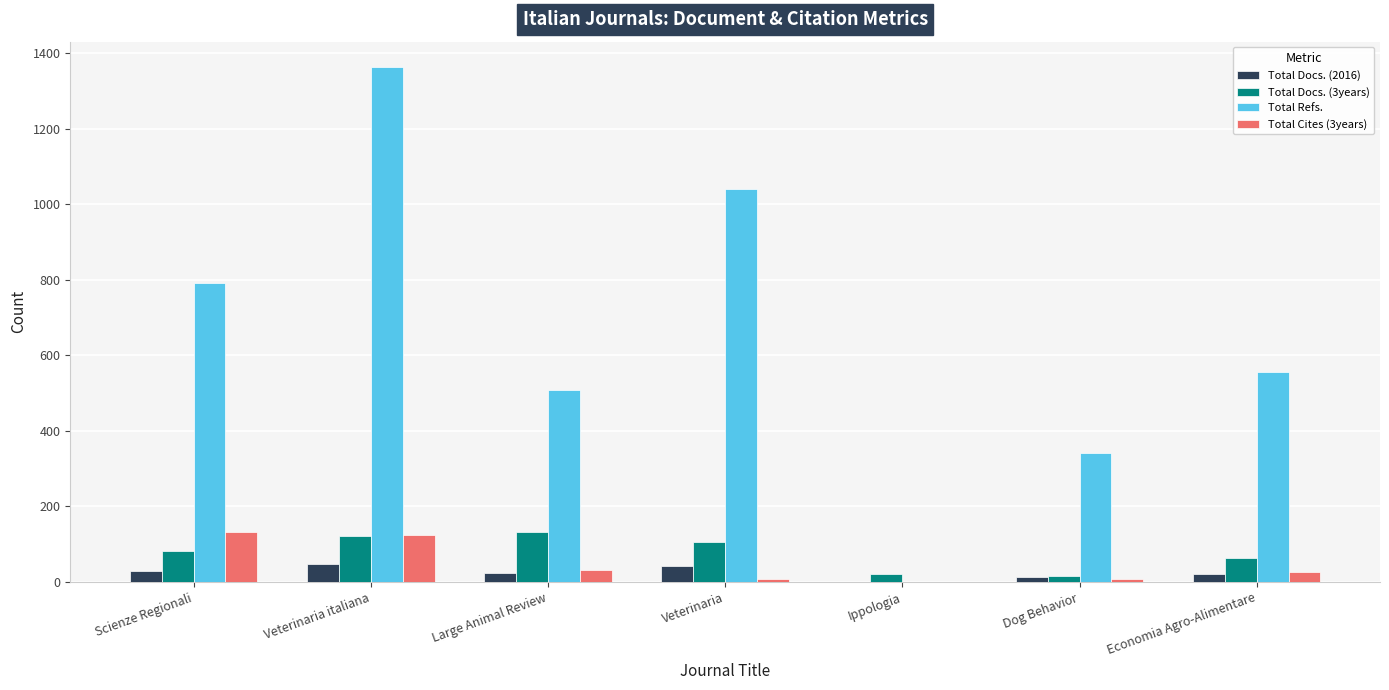

What are all the series names shown in the legend?

Total Docs. (2016), Total Docs. (3years), Total Refs., Total Cites (3years)